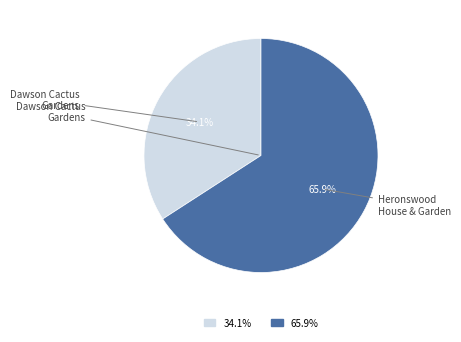

What is the ratio of the value at 65.9% to the value at 34.1%?

1.9